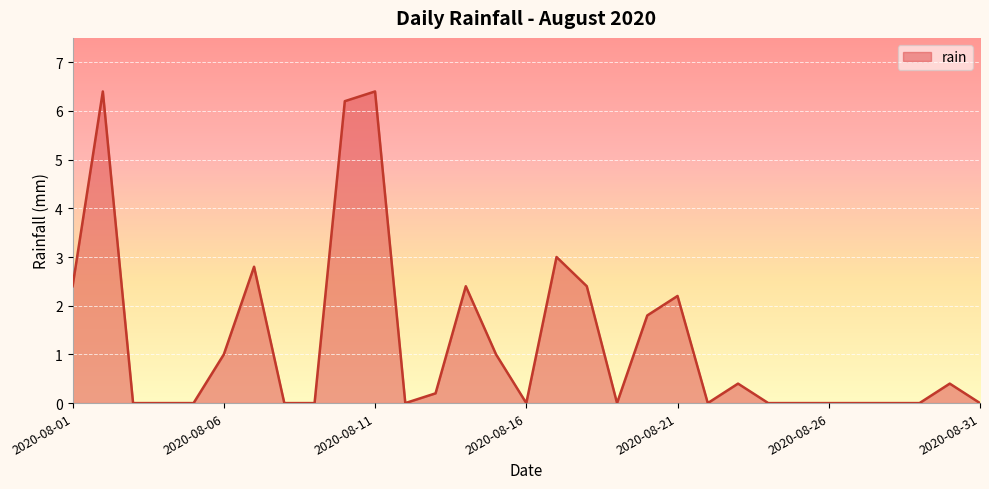

What is the sum of all values?

39.0